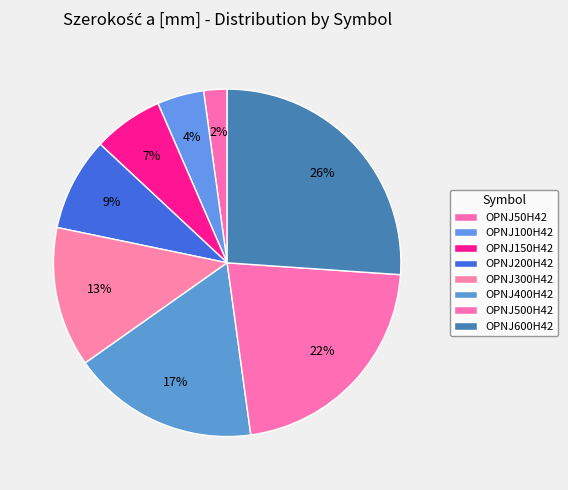

What is the largest slice in the pie chart?

OPNJ600H42